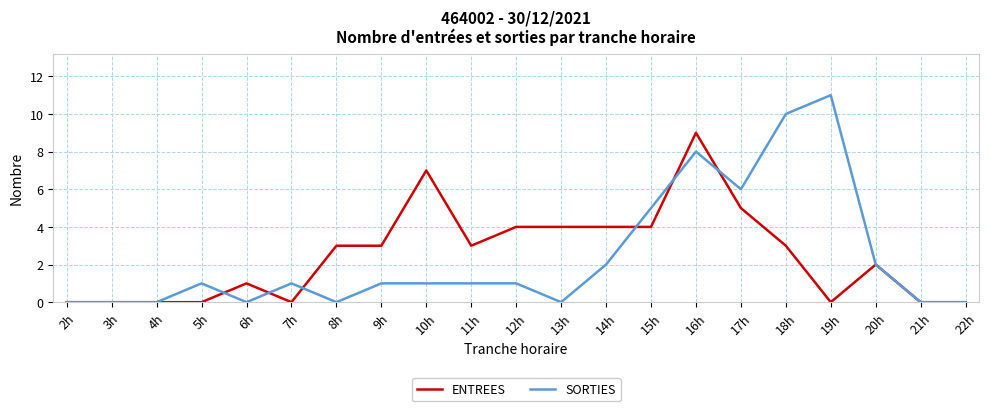

Does the chart display data point markers on the line(s)?

No